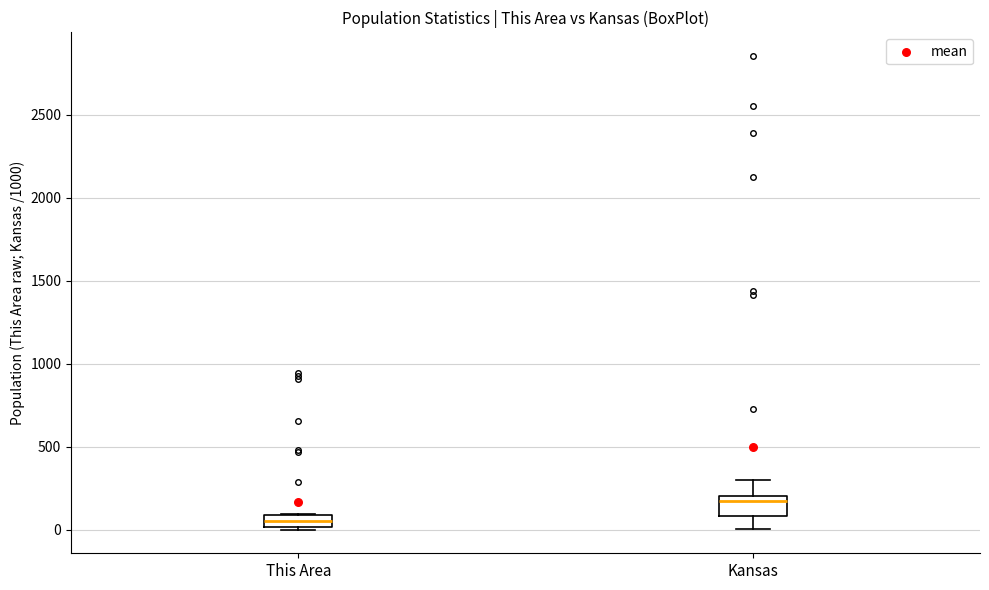

Reading left to right, read every box against the y-axis: the position of its median line, the range the box covers, and the ends of its whiskers. The values are not printed on the chart, so give them approximately, as read against the axis.

This Area: median 50, box 0 to 100, whiskers 0 to 100
Kansas: median 150, box 100 to 200, whiskers 0 to 300